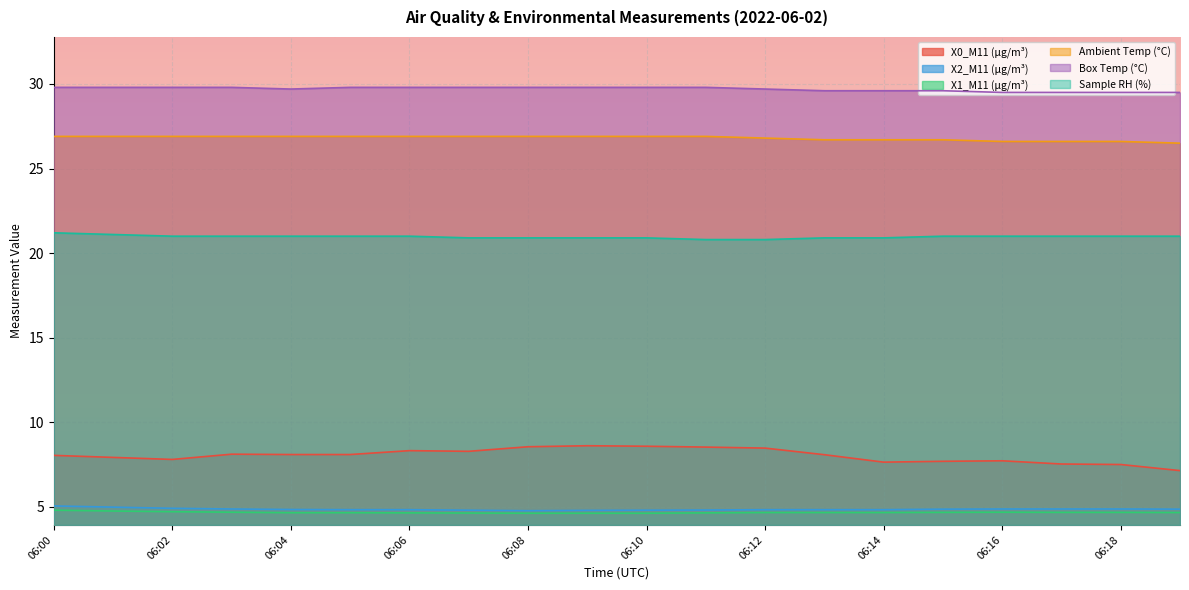

What is the highest value of the X0_M11 (μg/m³) series?

8.6